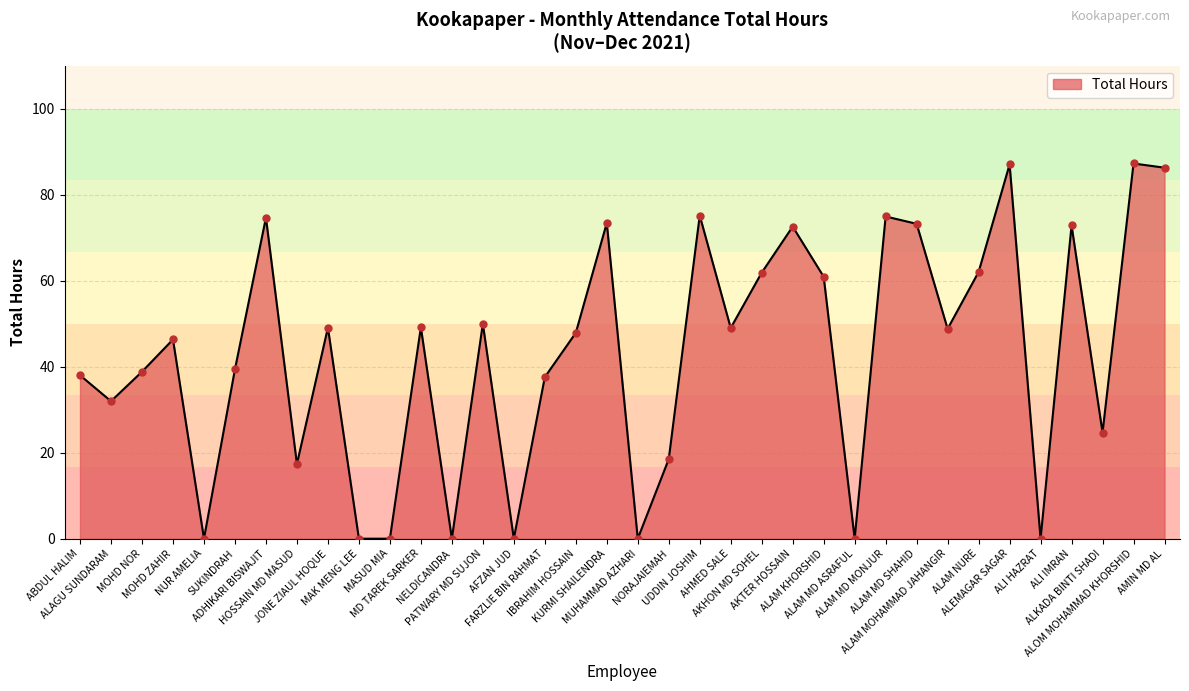

What is the ratio of the value at ALEMAGAR SAGAR to the value at SUKINDRAH?

2.2